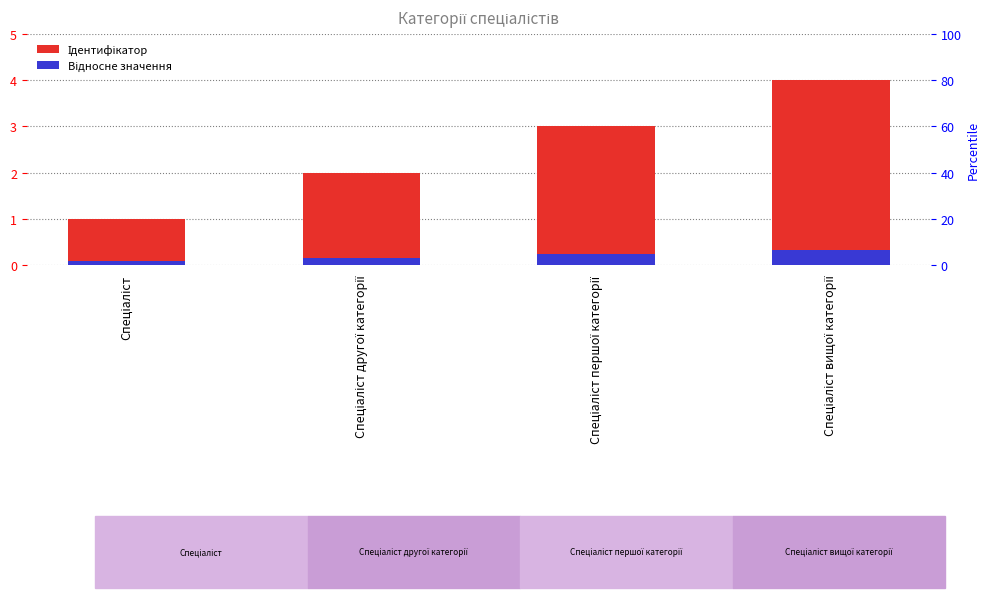

Reading left to right, what are all the values shown in this chart?

Ідентифікатор: Спеціаліст=1.0	Спеціаліст другої категорії=2.0	Спеціаліст першої категорії=3.0	Спеціаліст вищої категорії=4.0
Відносне значення: Спеціаліст=0.1	Спеціаліст другої категорії=0.2	Спеціаліст першої категорії=0.2	Спеціаліст вищої категорії=0.3